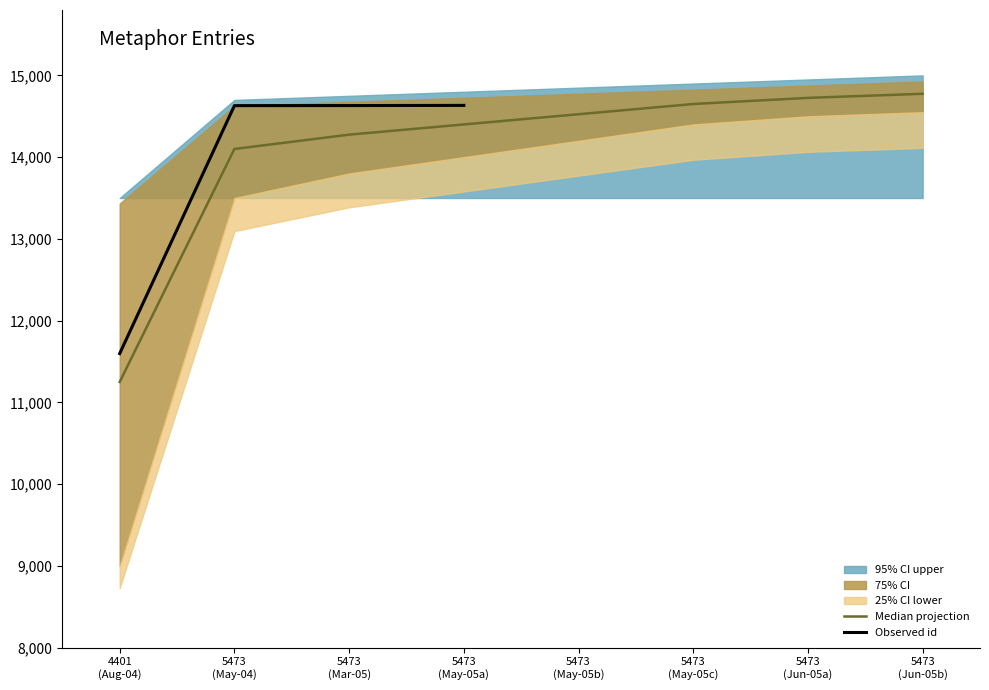

What is the highest value of the Observed id series?

14633